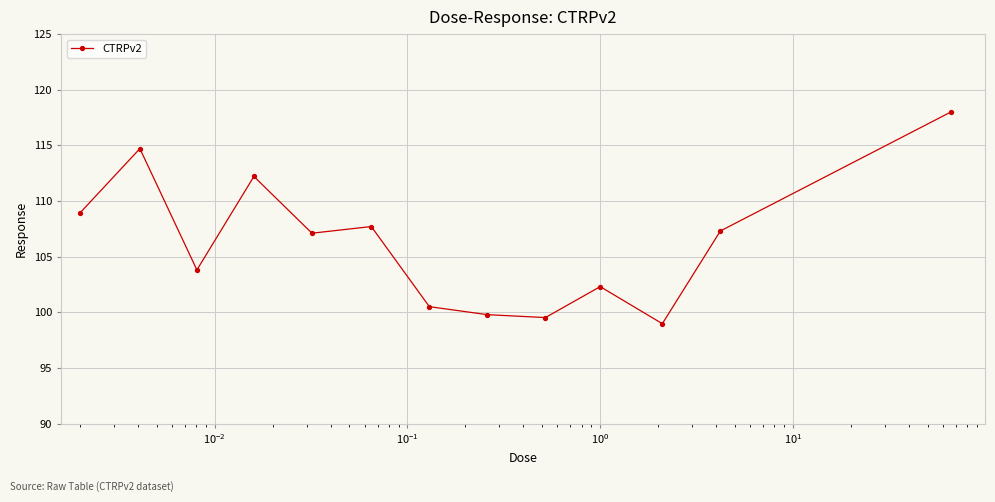

What is the value of the 9th point from the left?

99.5